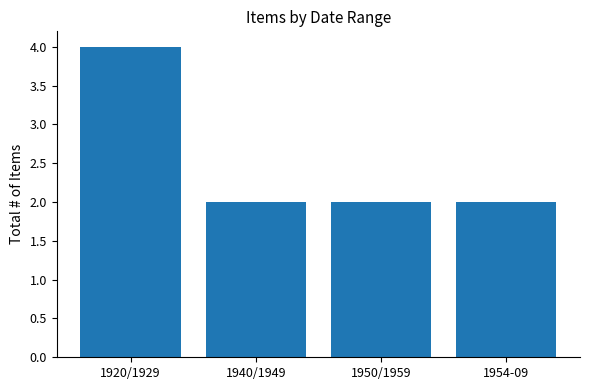

The chart shows a value of 2 at 1954-09. True or false?

True